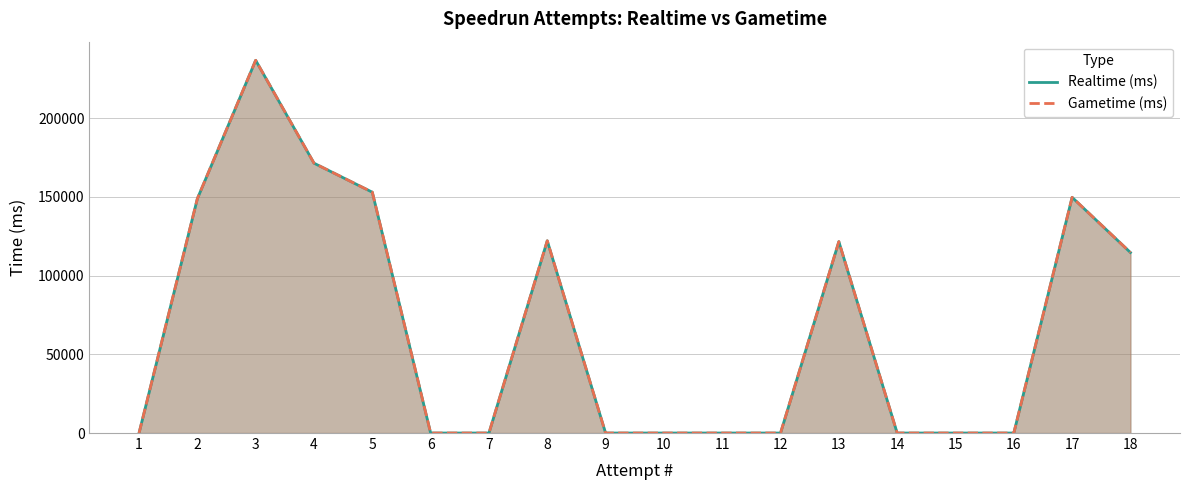

The value of Realtime (ms) at 4 is 171363. True or false?

True